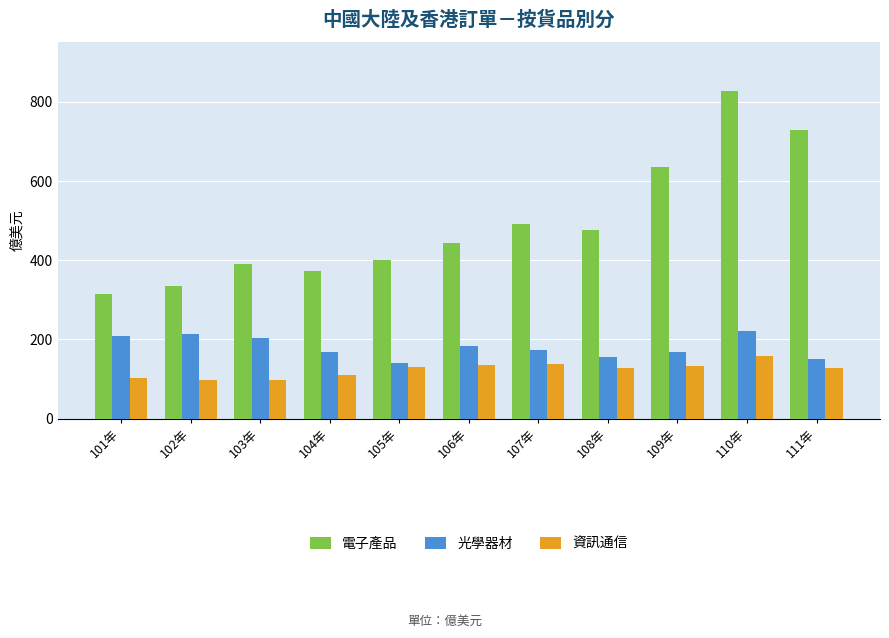

How many bars are there in each group?

3